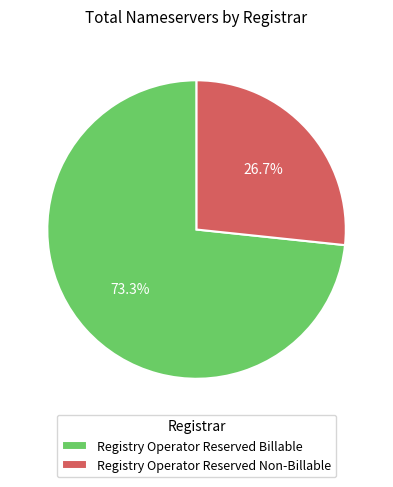

How many slices are in this pie chart?

2